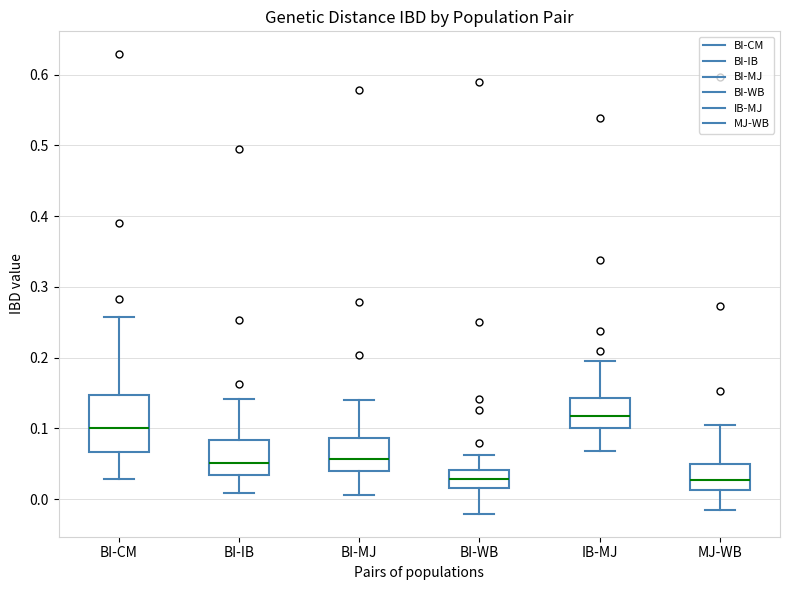

Reading left to right, read every box against the y-axis: the position of its median line, the range the box covers, and the ends of its whiskers. The values are not printed on the chart, so give them approximately, as read against the axis.

BI-CM: median 0.10, box 0.07 to 0.15, whiskers 0.03 to 0.26
BI-IB: median 0.05, box 0.03 to 0.08, whiskers 0.01 to 0.14
BI-MJ: median 0.06, box 0.04 to 0.09, whiskers 0.01 to 0.14
BI-WB: median 0.03, box 0.02 to 0.04, whiskers -0.02 to 0.06
IB-MJ: median 0.12, box 0.10 to 0.14, whiskers 0.07 to 0.19
MJ-WB: median 0.03, box 0.01 to 0.05, whiskers -0.02 to 0.10